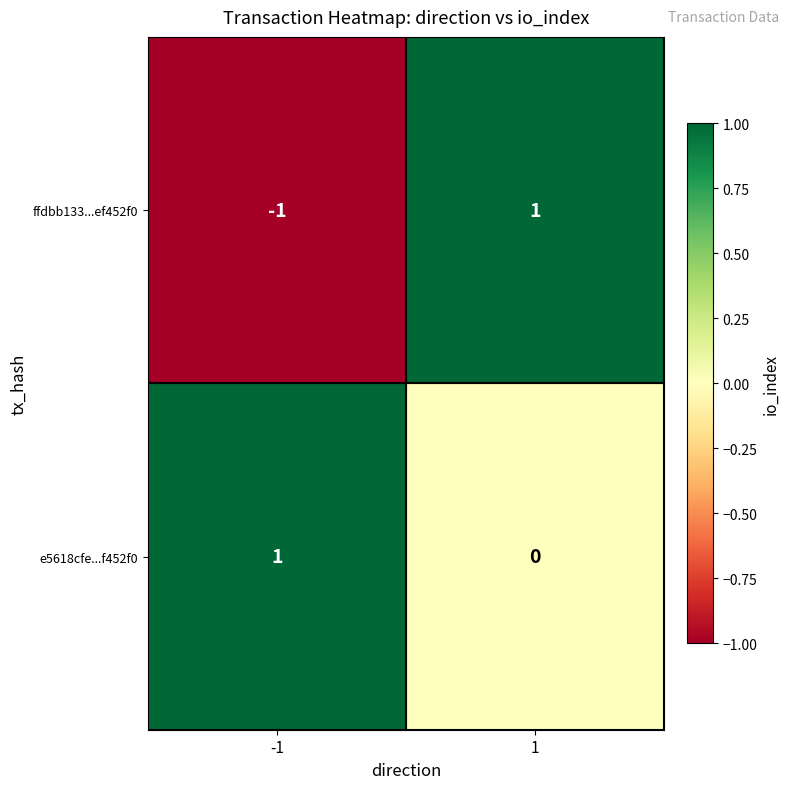

At -1, list the series in order from smallest to largest.

ffdbb133...ef452f0, e5618cfe...f452f0